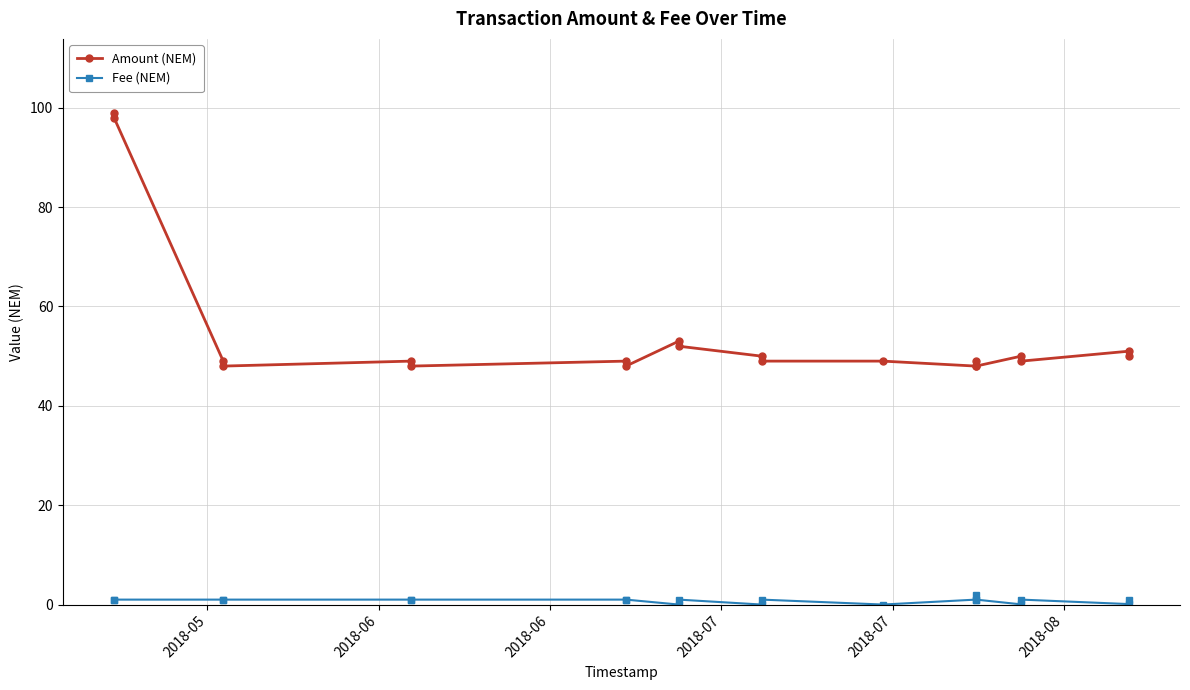

What is the value of the Fee (NEM) point at the 1st from the left?

1.0